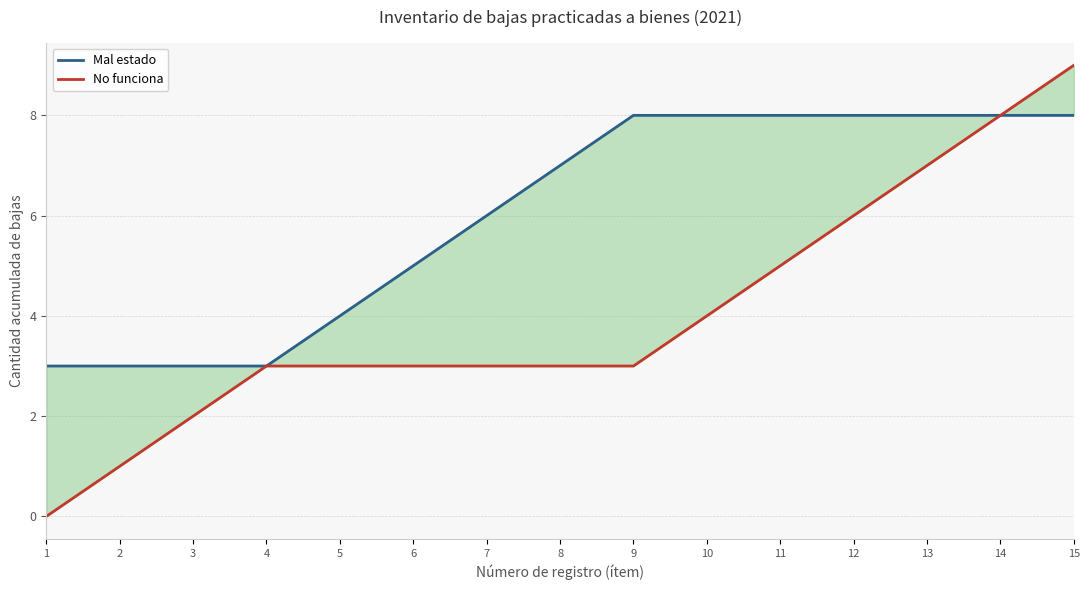

True or false: Mal estado has a value of 8 at 6.

False